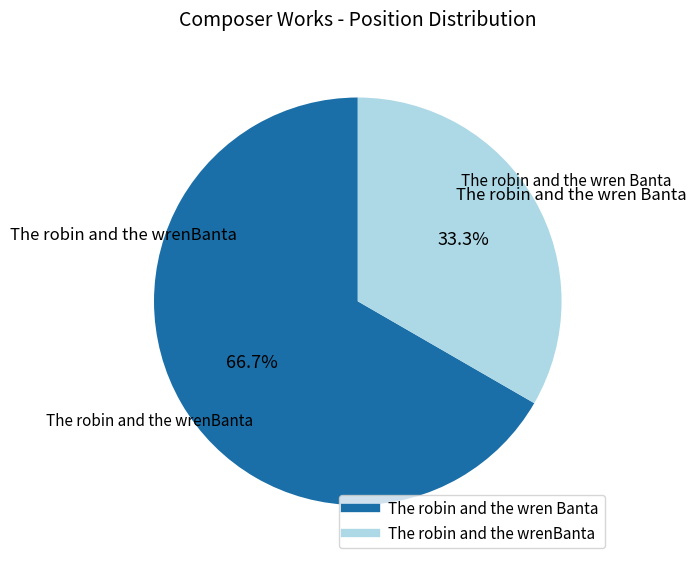

To the nearest percent, what portion does The robin and the wrenBanta represent?

33%